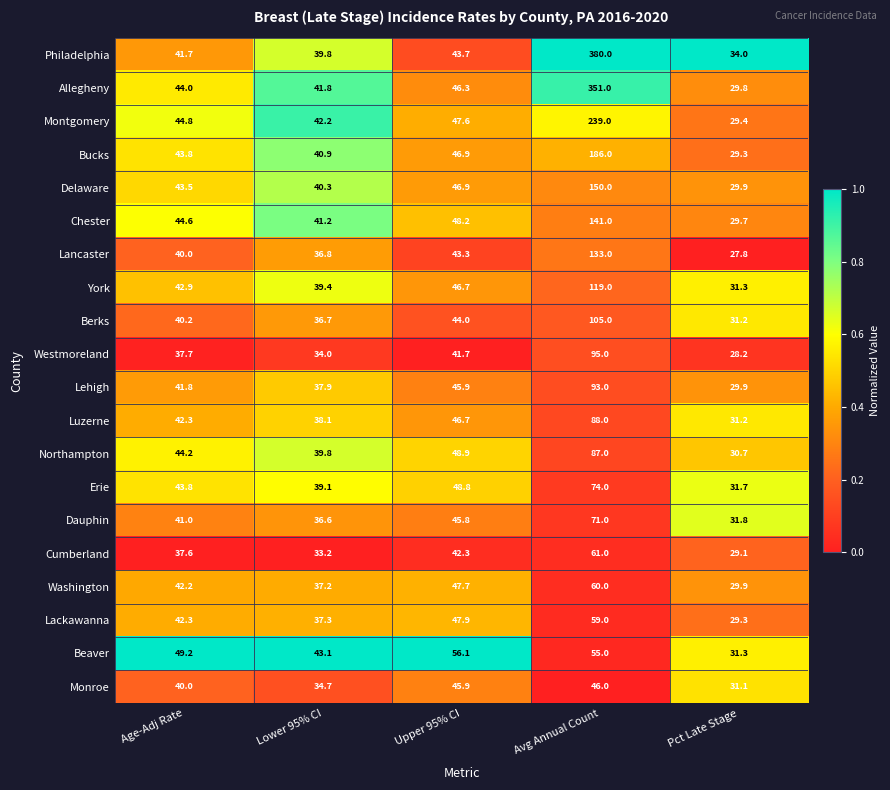

At which category is the sum across all series the highest?

Avg Annual Count